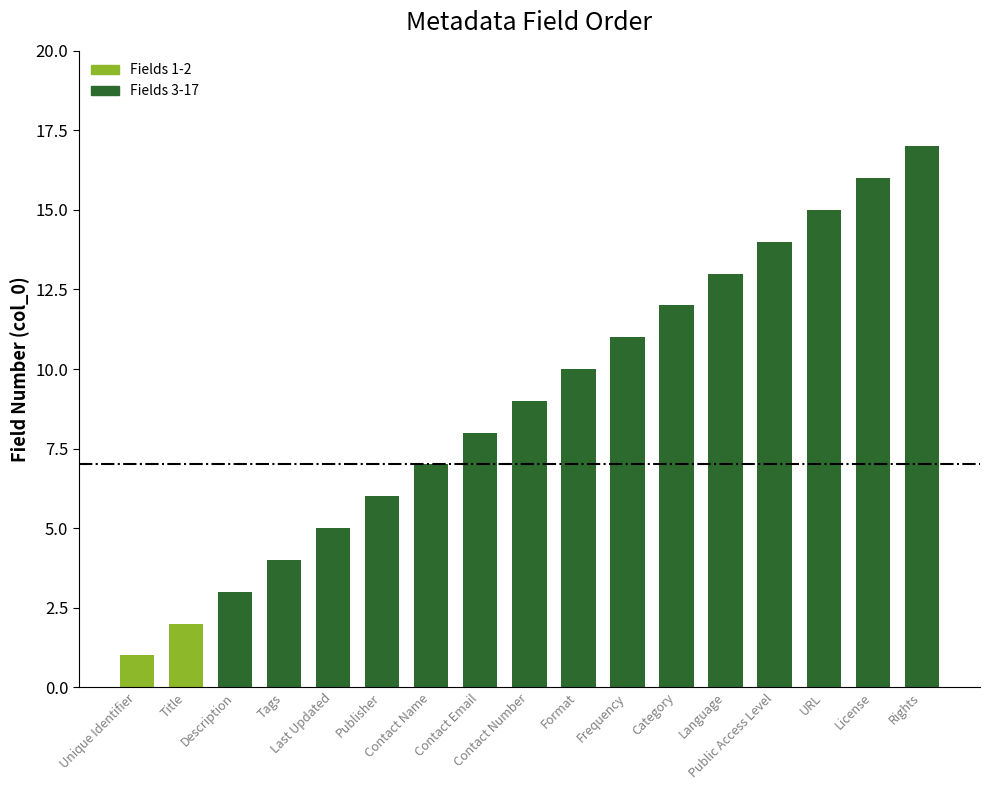

The chart shows a value of 12 at Category. True or false?

True